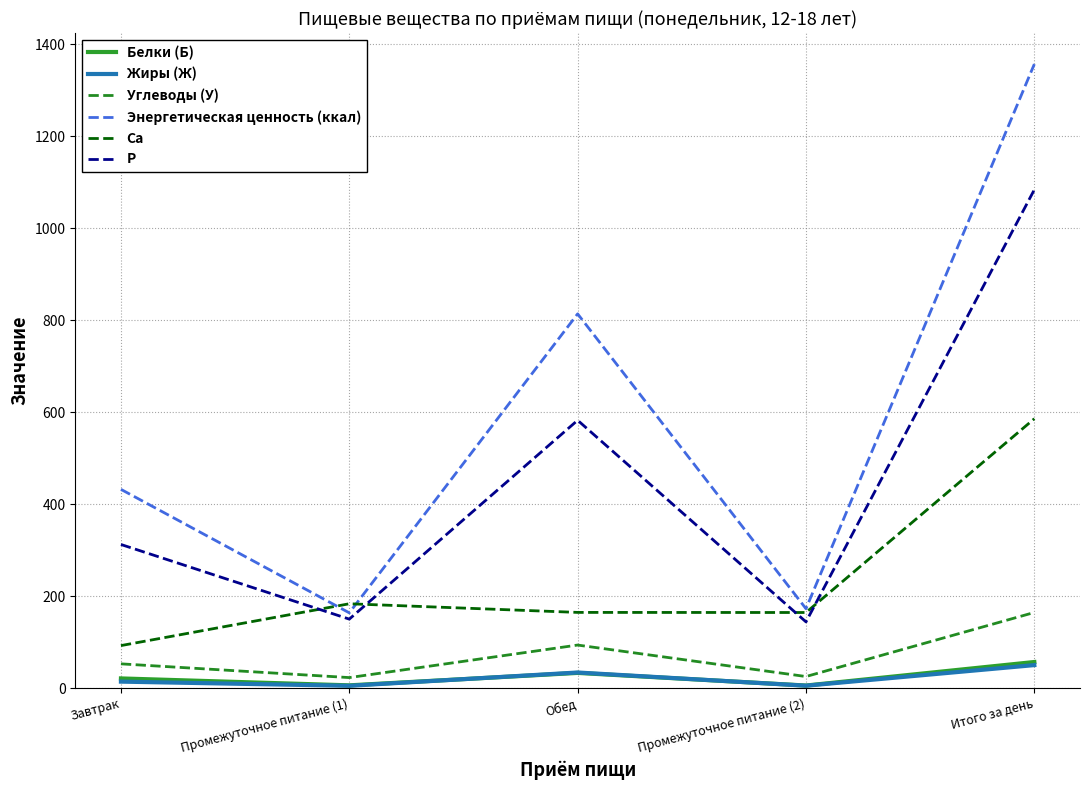

What is the smallest value displayed?

4.9